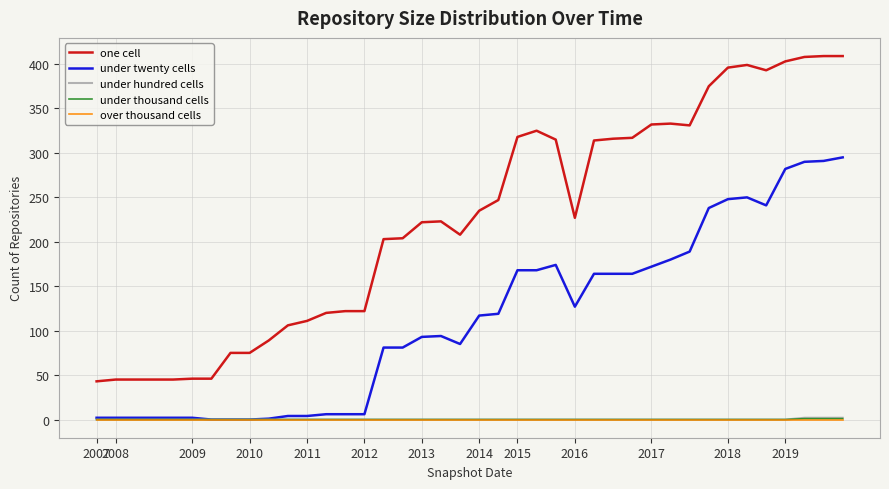

What is the sum of all under twenty cells values?

4514